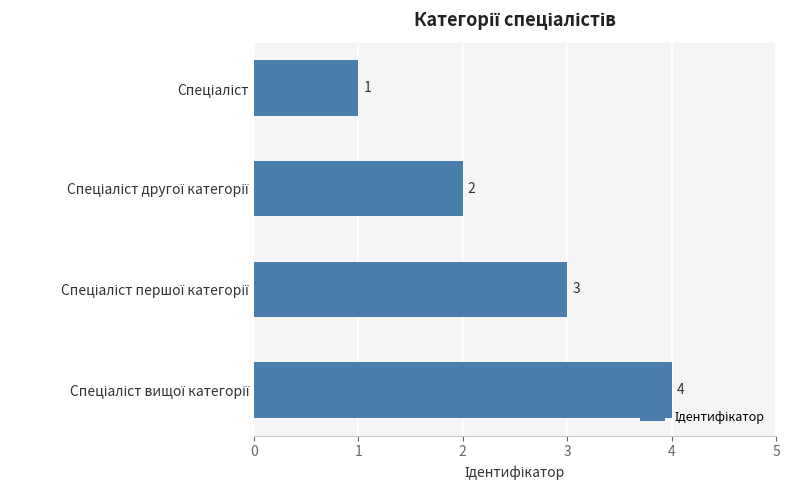

What is the value of the 4th bar from the top?

4